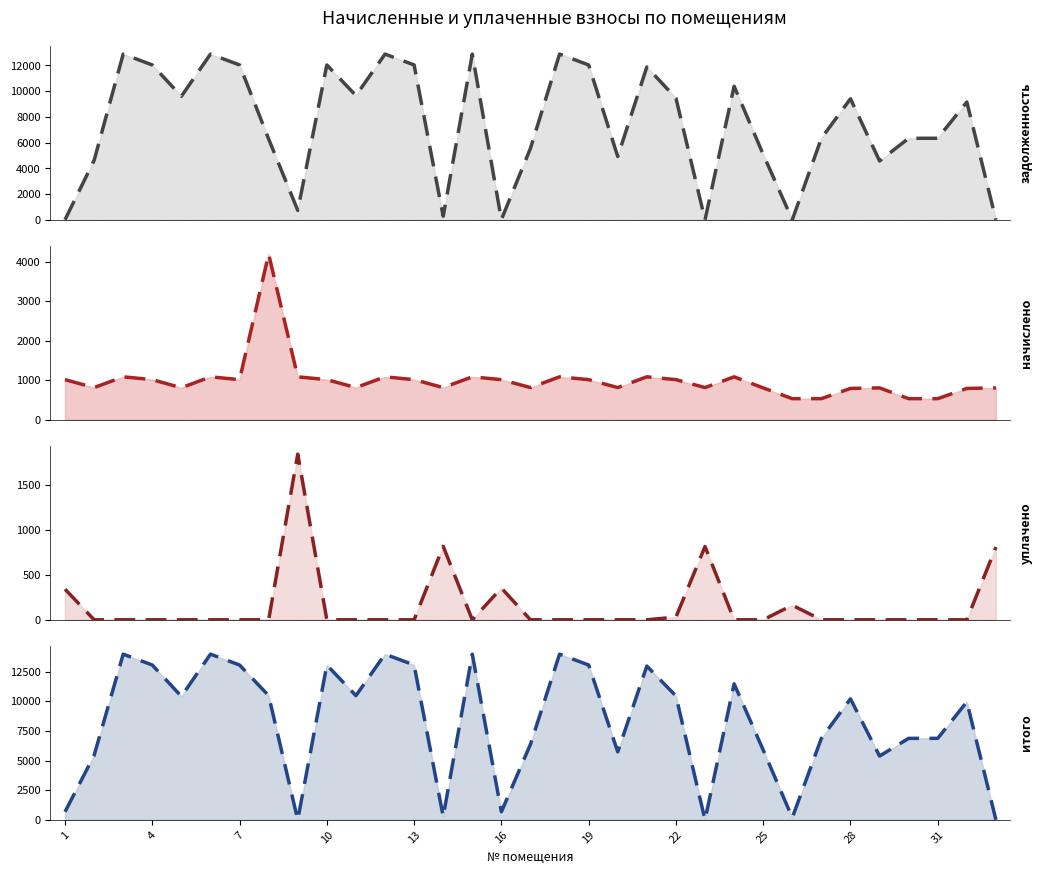

The value of начислено (trend) at 25 is 1182.6. True or false?

False